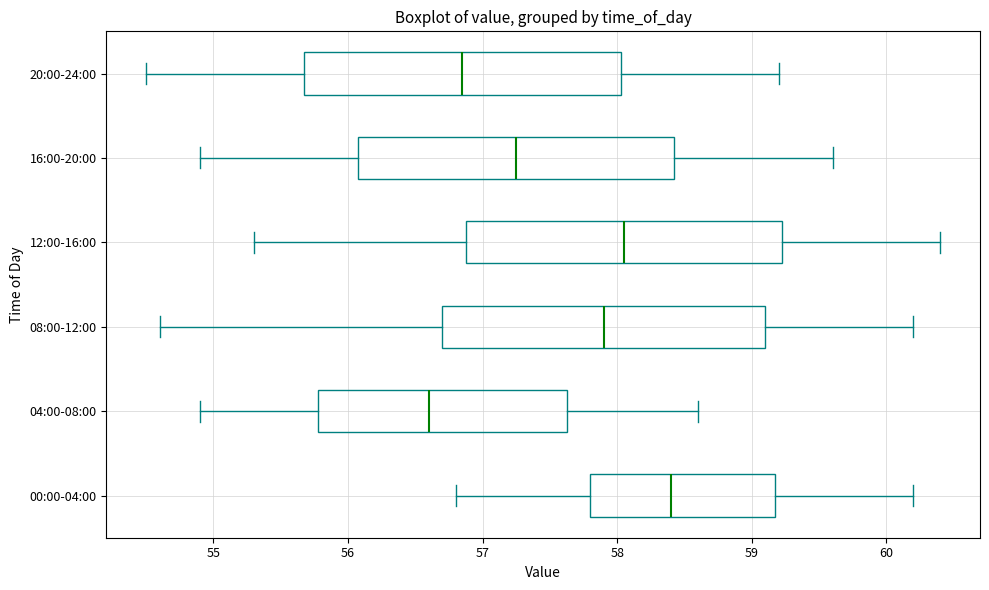

Which box's median line is the furthest to the left?

04:00-08:00